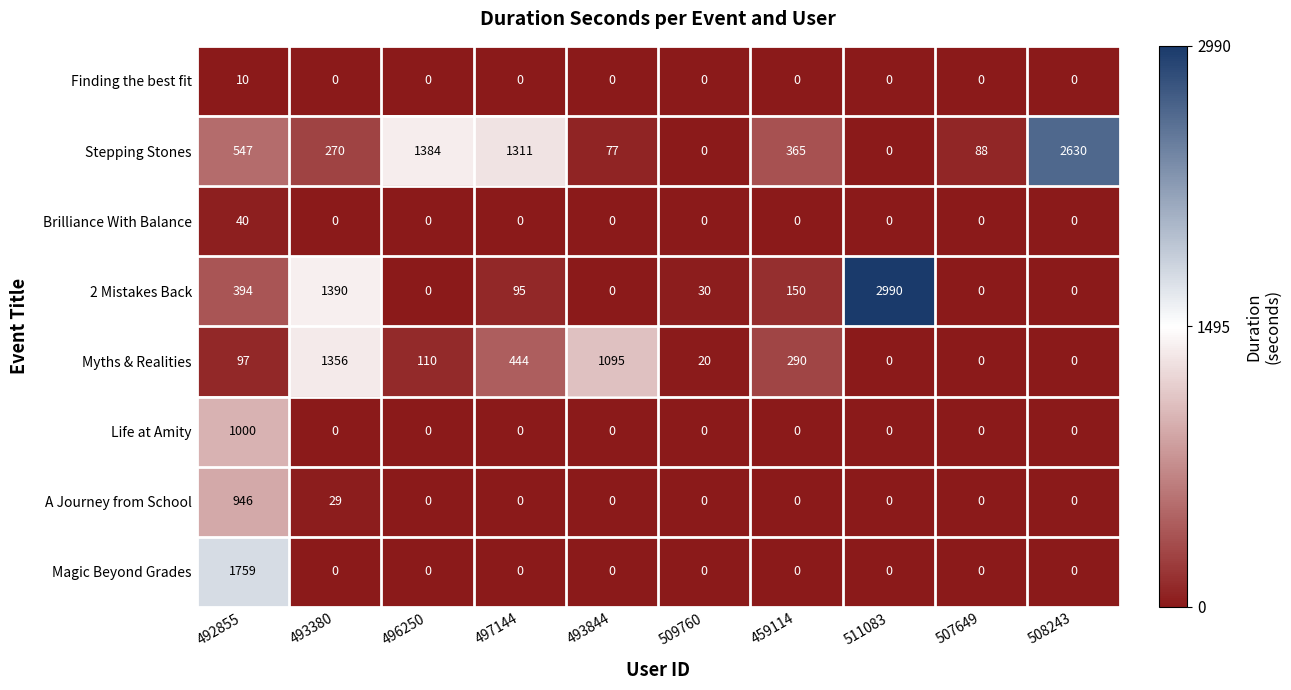

At which category is the sum across all series the highest?

492855